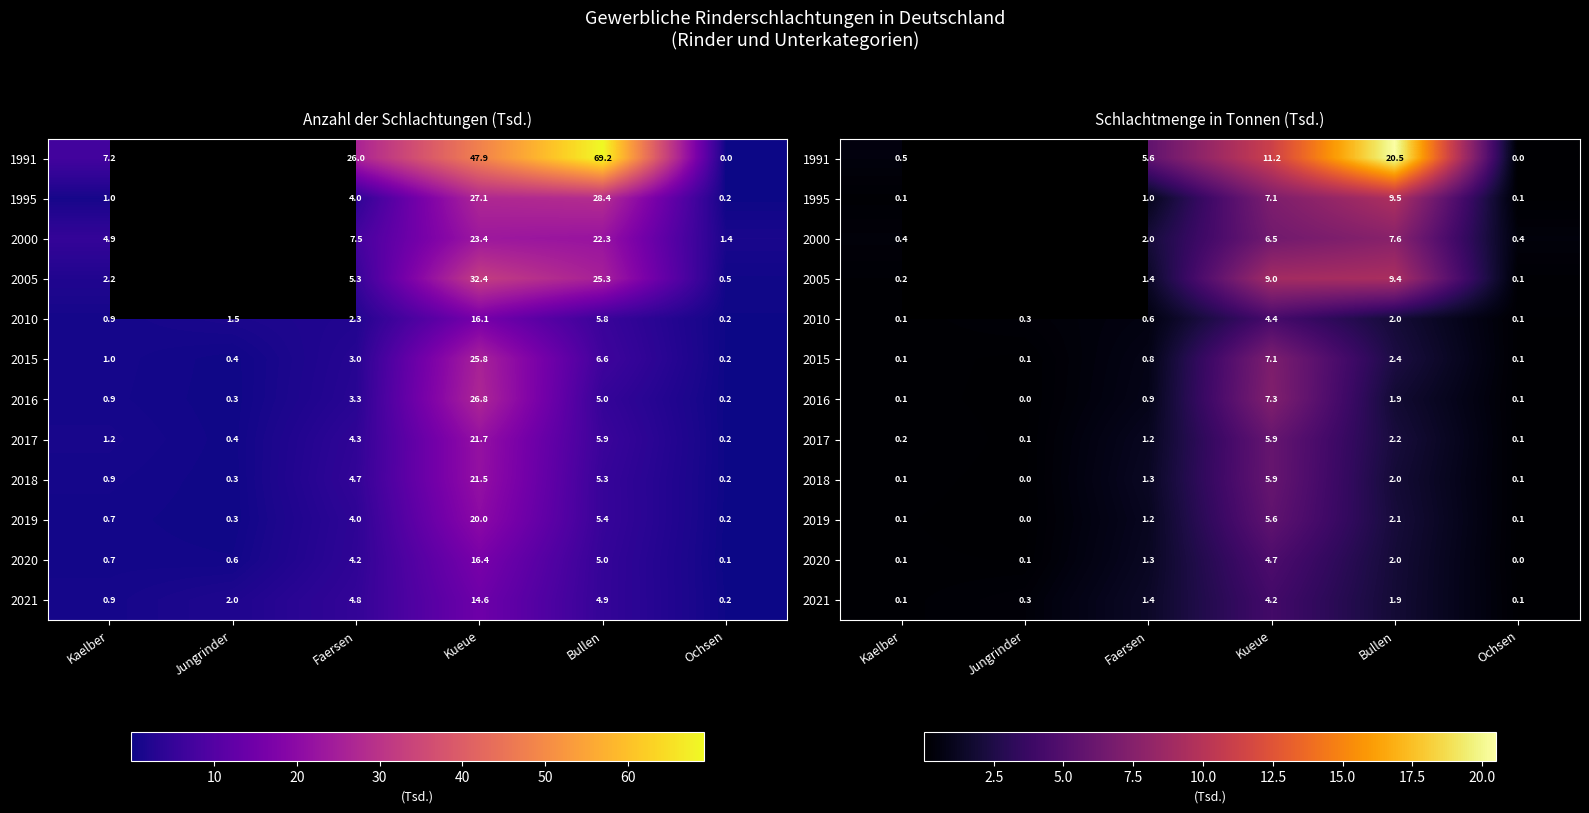

Where is 2000 nearest to the value 4?

Faersen